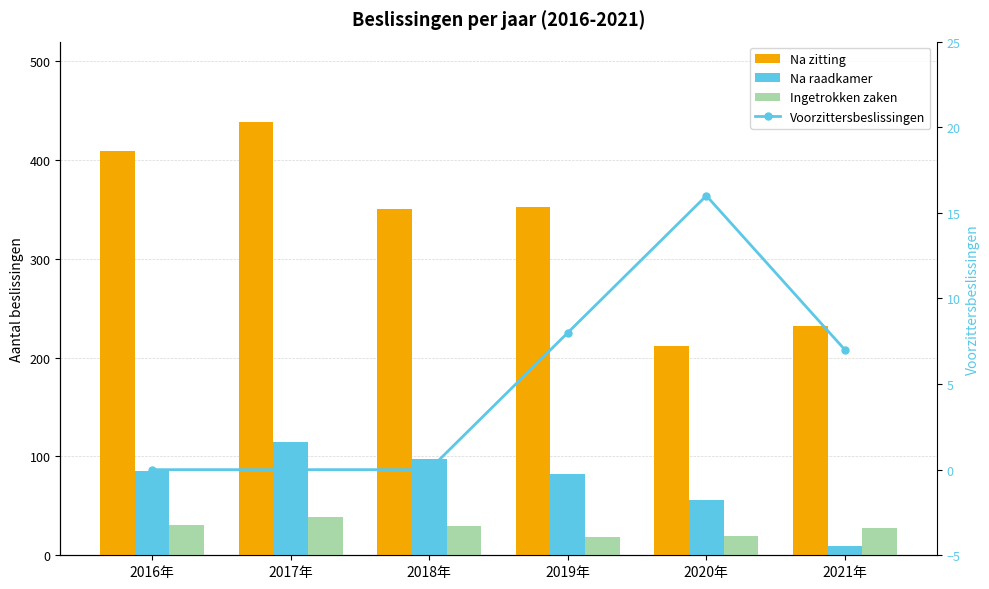

Which series has the widest spread of values?

Na zitting